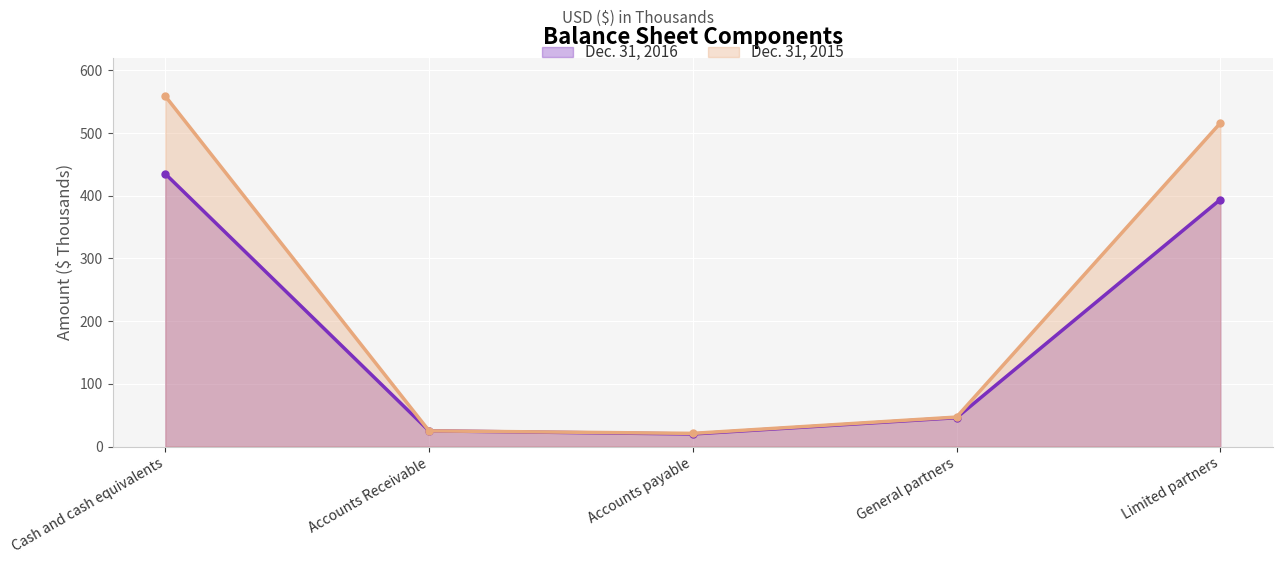

What is the difference between the maximum and second lowest values in the Dec. 31, 2016 series?

410